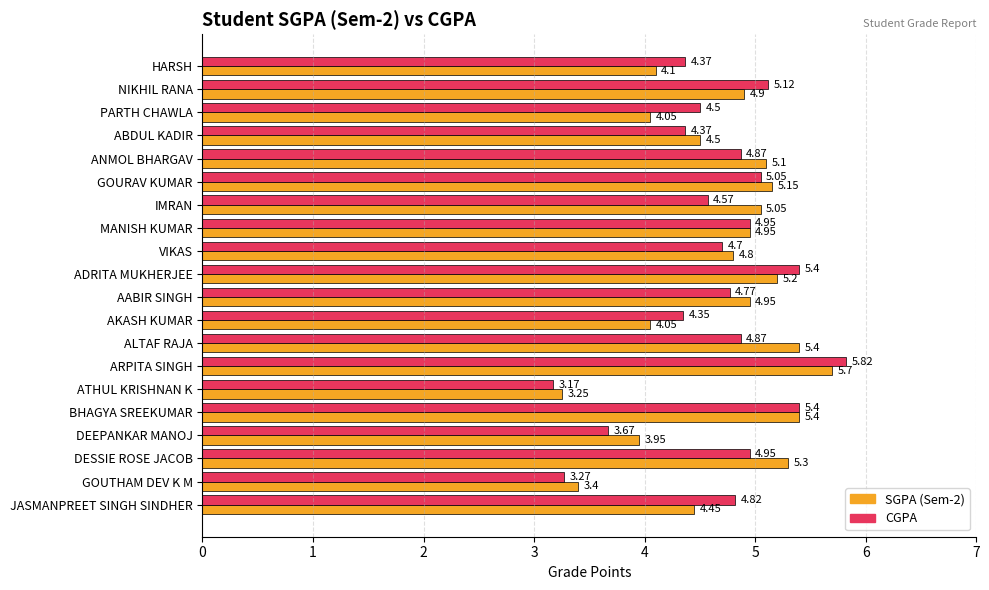

Rank the series by their average value, from lowest to highest.

CGPA, SGPA (Sem-2)